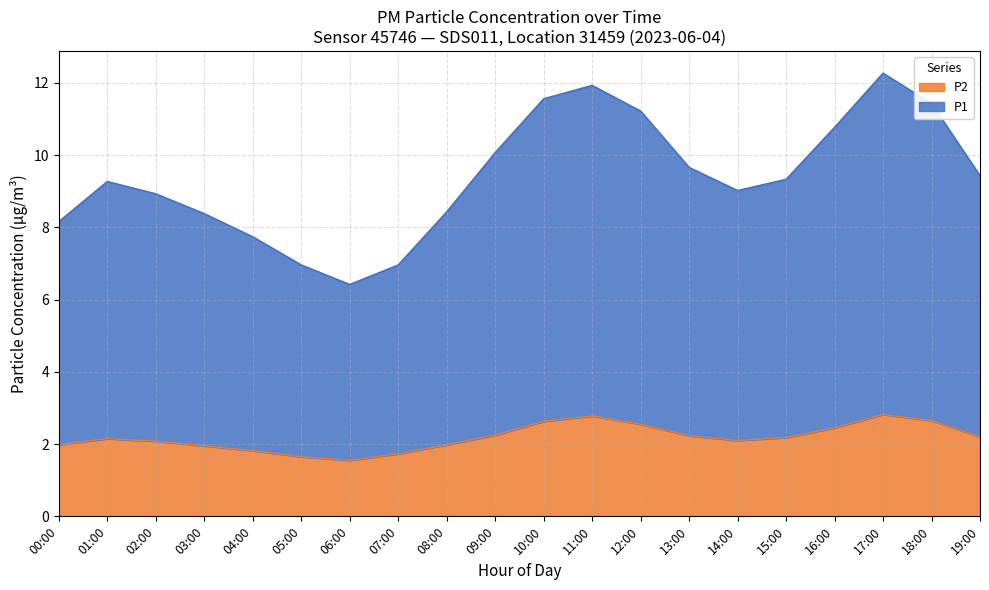

At which category does the chart reach its minimum across all series?

06:00